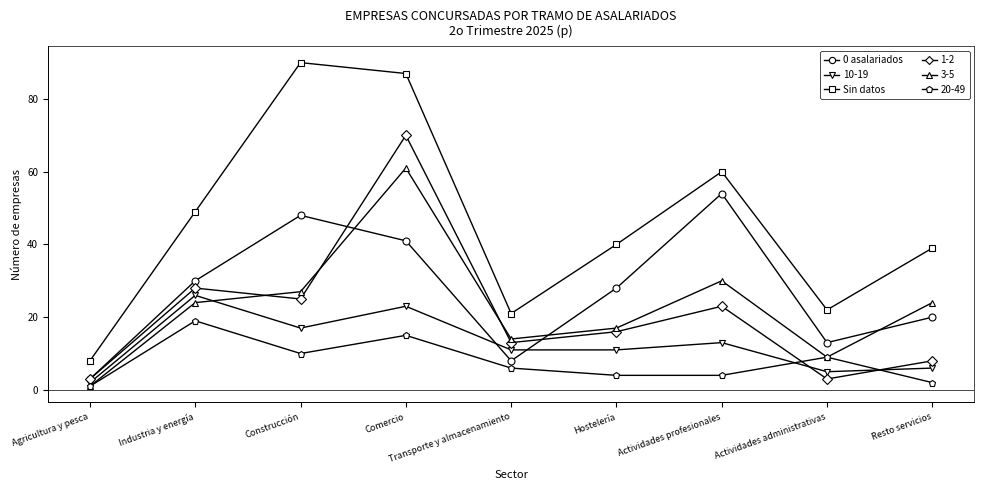

What is the difference between the Sin datos values at Industria y energía and Construcción?

41